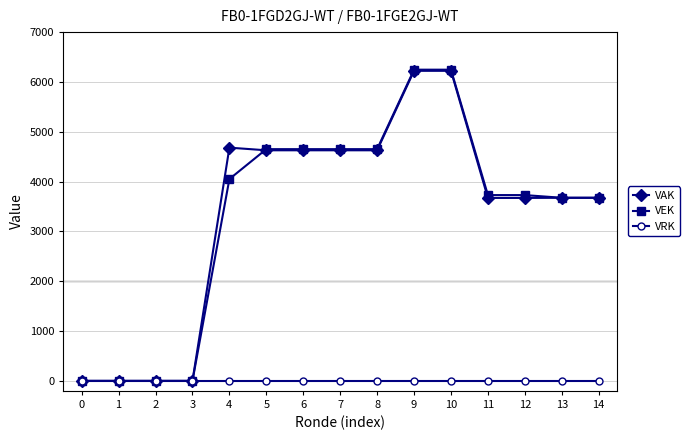

At which label does VAK first exceed 3675?

4